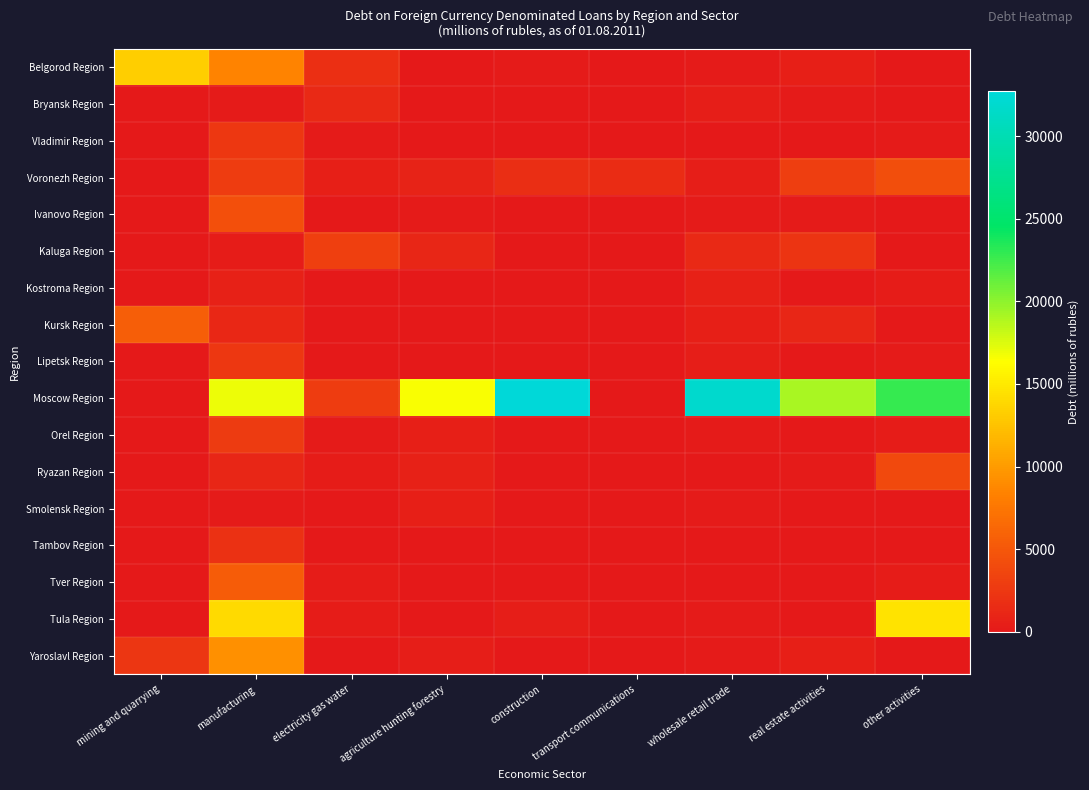

What is the spread (max minus min) of values at manufacturing?

16801